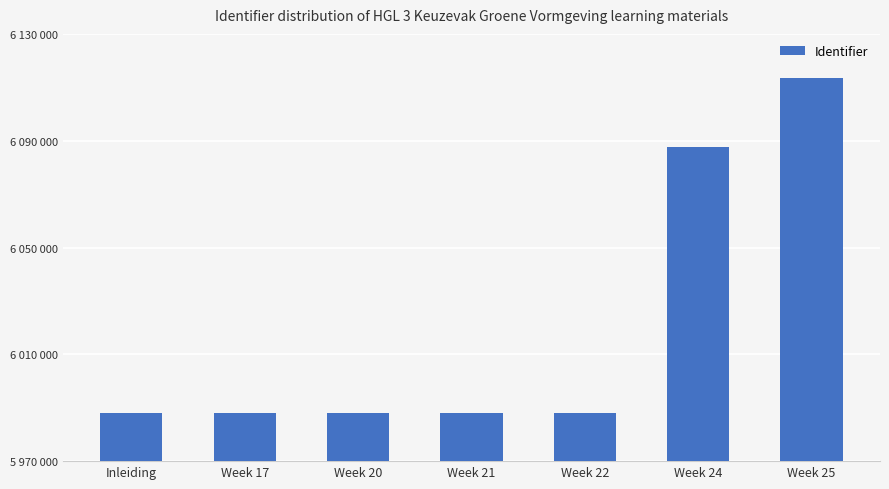

List the labels in order of value, largest first.

Week 25, Week 24, Week 22, Week 21, Week 20, Week 17, Inleiding